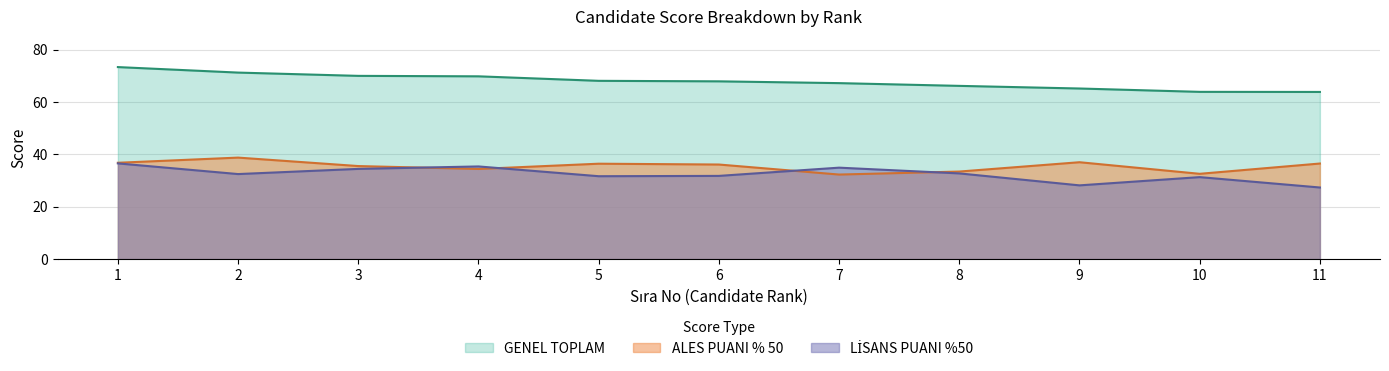

How many series are shown in this chart?

3